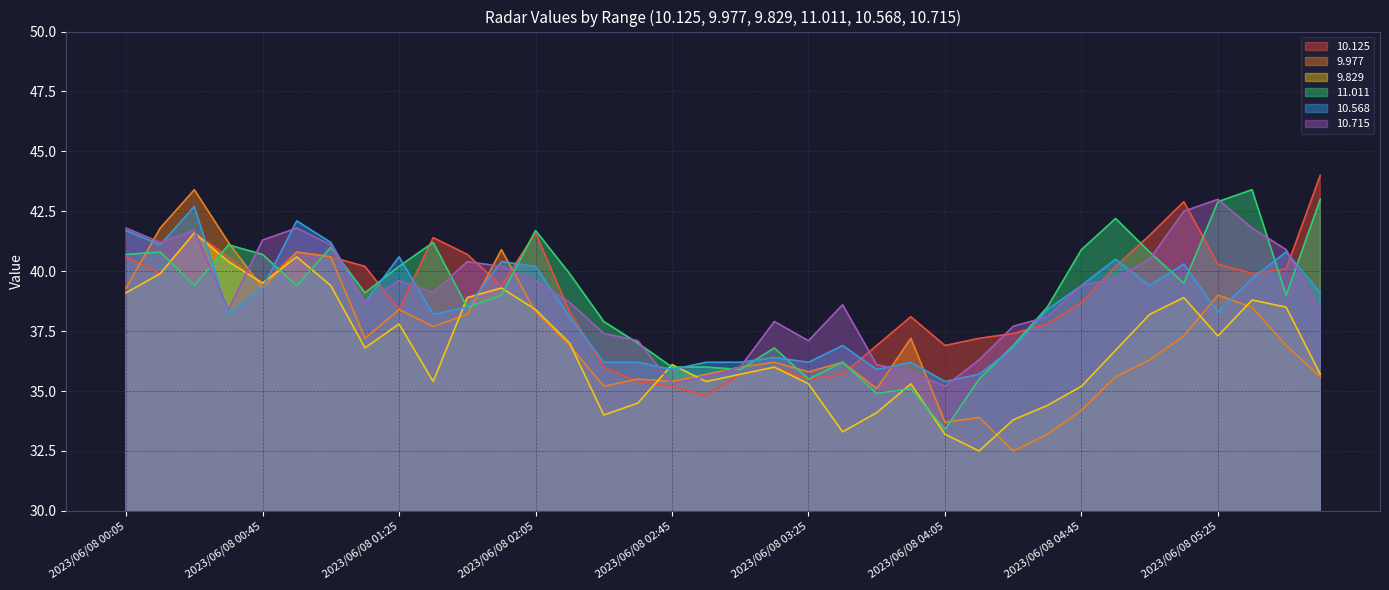

Which label corresponds to the largest value in the chart?

2023/06/08 05:55